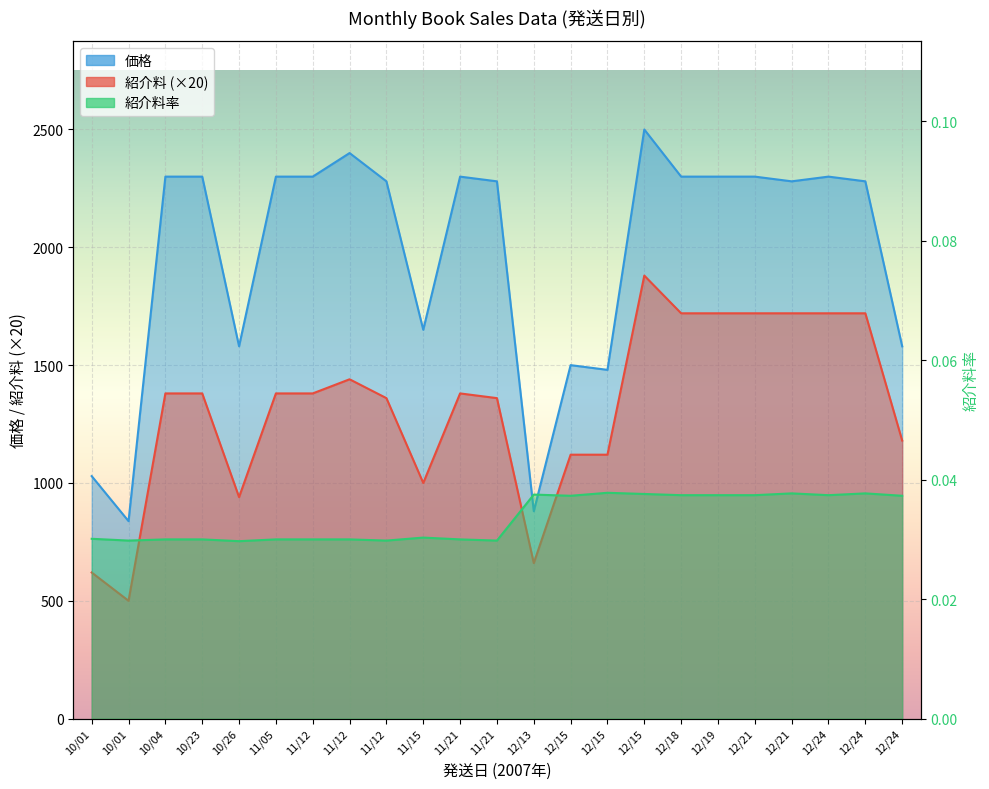

What is the sum of all 紹介料 values?

30400.0